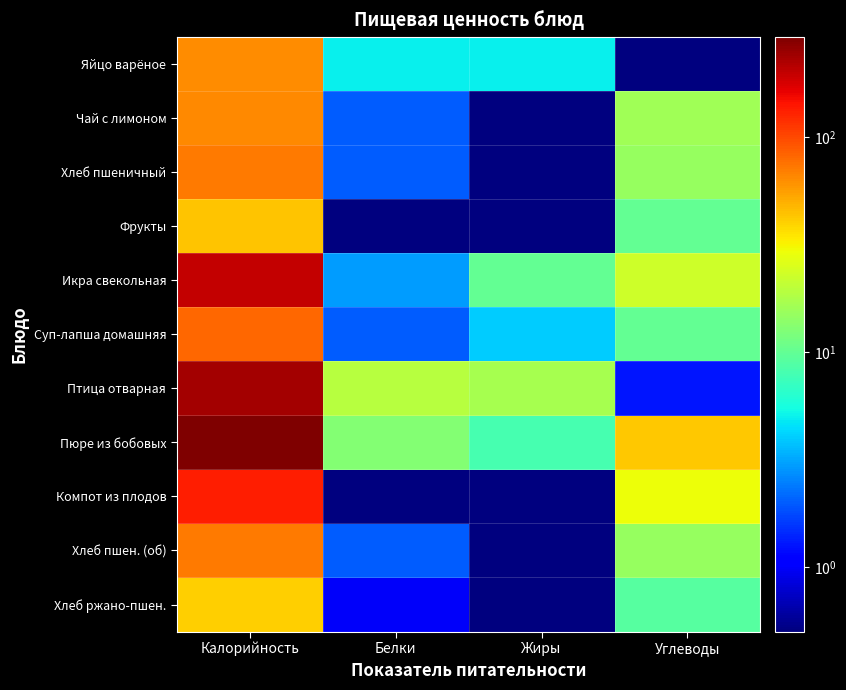

List the series in order of their peak value, highest first.

Пюре из бобовых, Птица отварная, Икра свекольная, Компот из плодов, Суп-лапша домашняя, Хлеб пшеничный, Хлеб пшен. (об), Чай с лимоном, Яйцо варёное, Фрукты, Хлеб ржано-пшен.